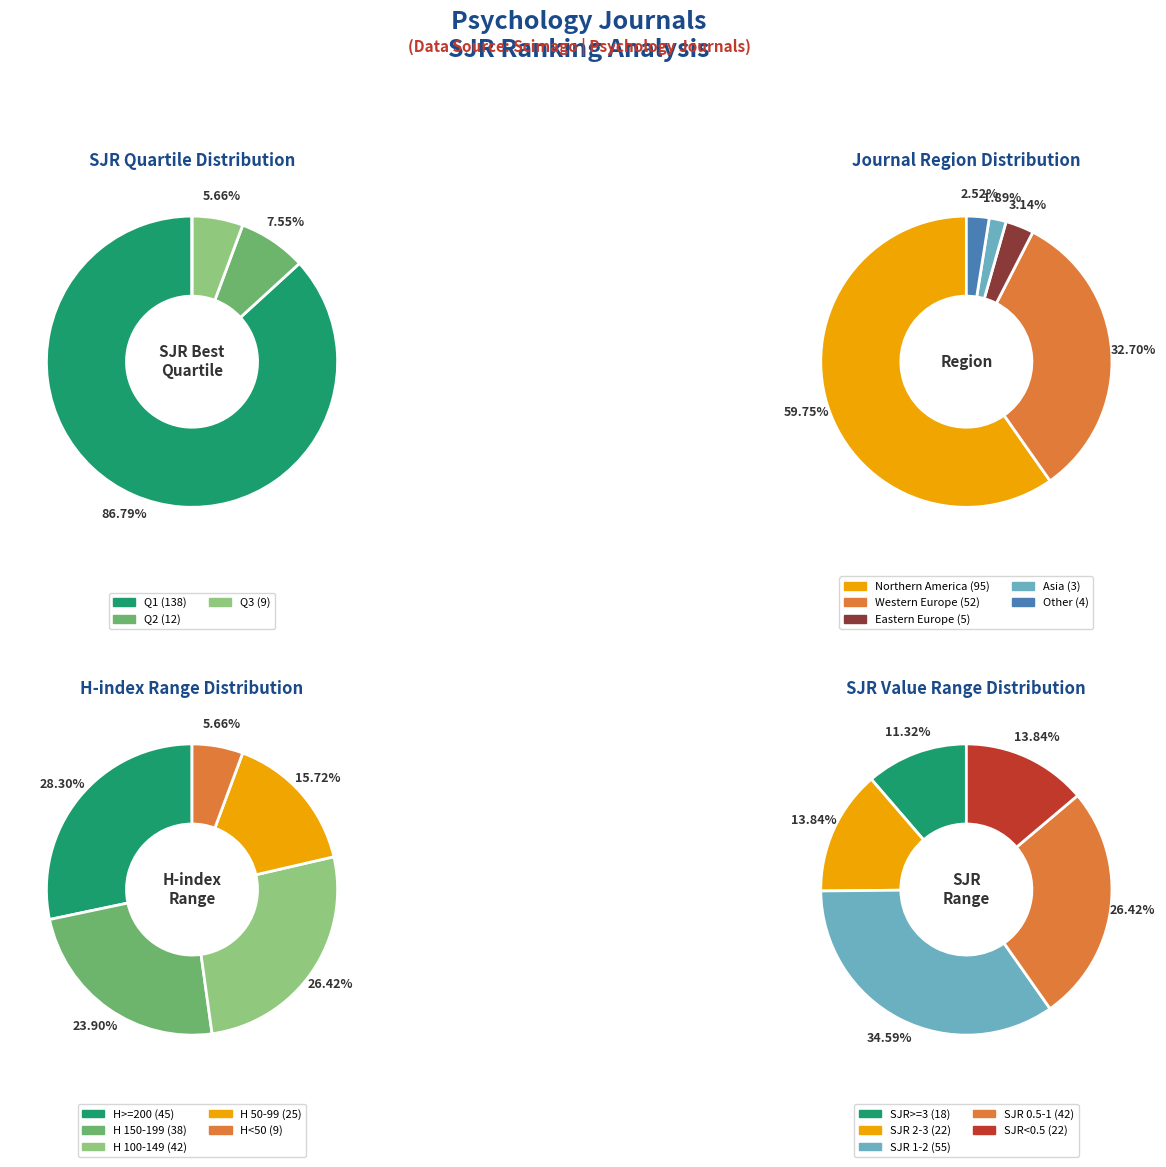

Does Q3 represent more than half of the total?

No